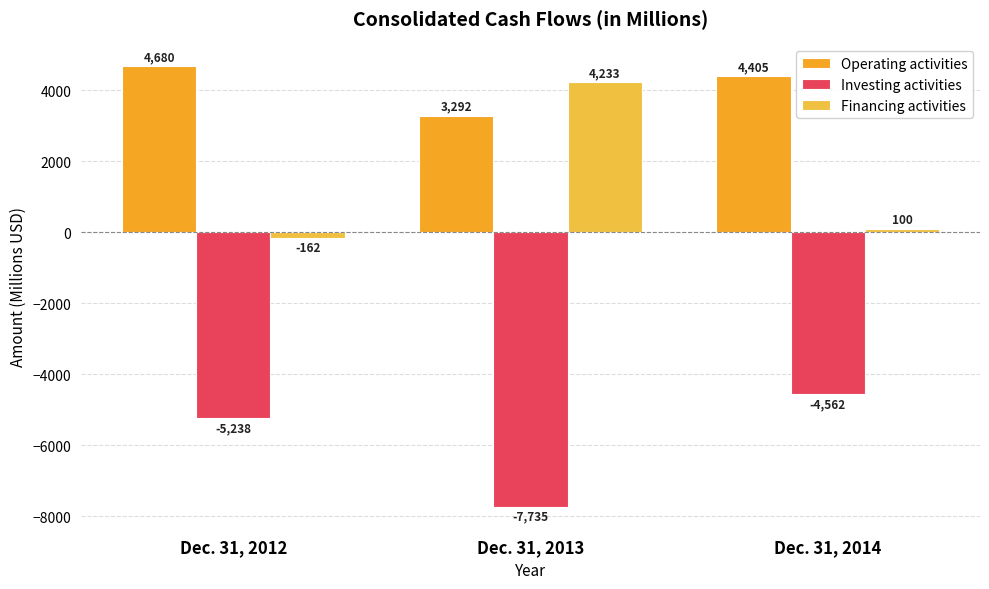

True or false: Investing activities has a value of -1447 at Dec. 31, 2012.

False